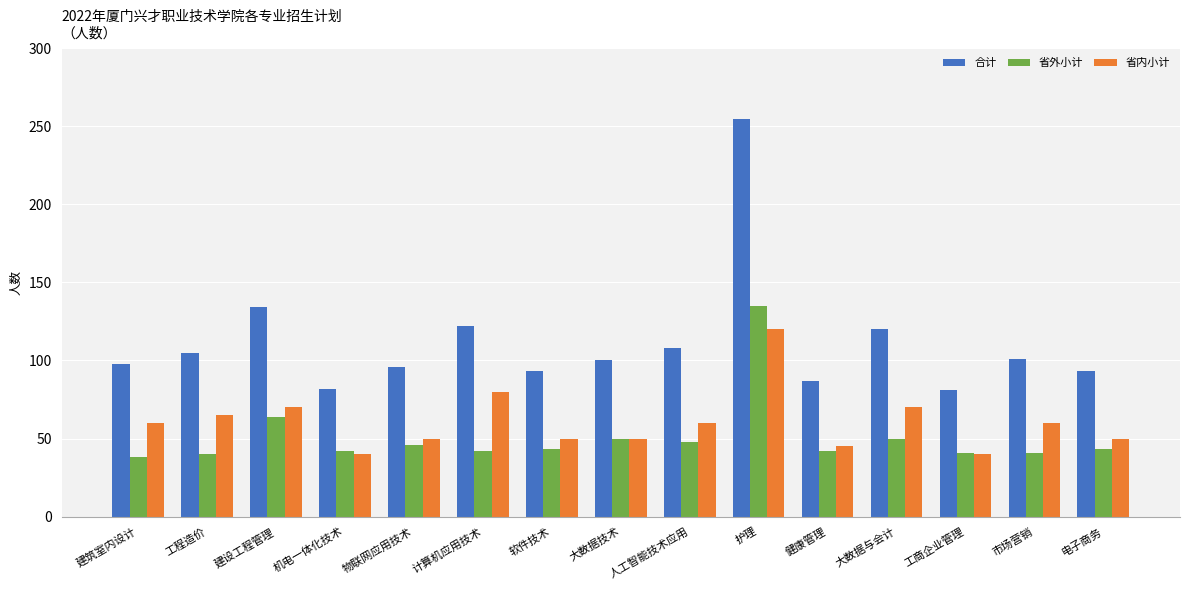

How many categories are shown in the chart?

15